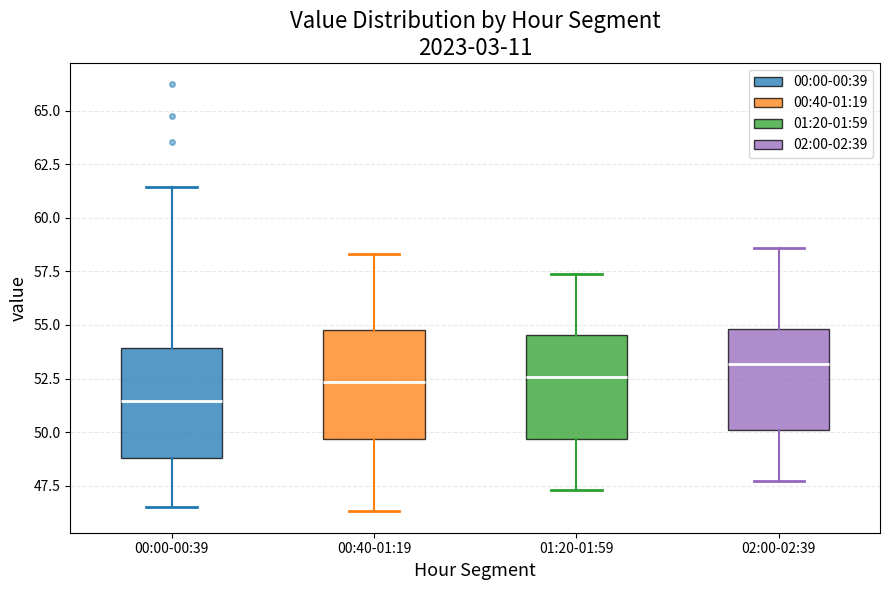

Reading left to right, read every box against the y-axis: the position of its median line, the range the box covers, and the ends of its whiskers. The values are not printed on the chart, so give them approximately, as read against the axis.

00:00-00:39: median 51.5, box 49.0 to 54.0, whiskers 46.5 to 61.5
00:40-01:19: median 52.5, box 49.5 to 55.0, whiskers 46.5 to 58.5
01:20-01:59: median 52.5, box 49.5 to 54.5, whiskers 47.5 to 57.5
02:00-02:39: median 53.0, box 50.0 to 55.0, whiskers 47.5 to 58.5